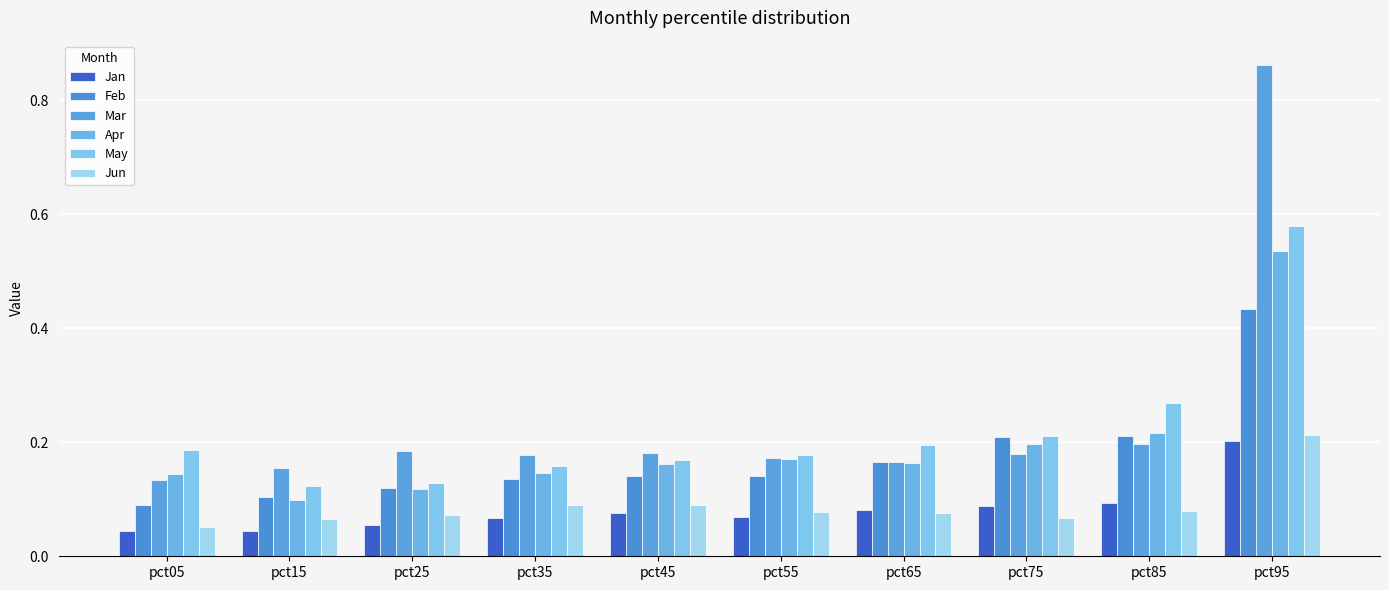

How many May values are between 0 and 1?

10